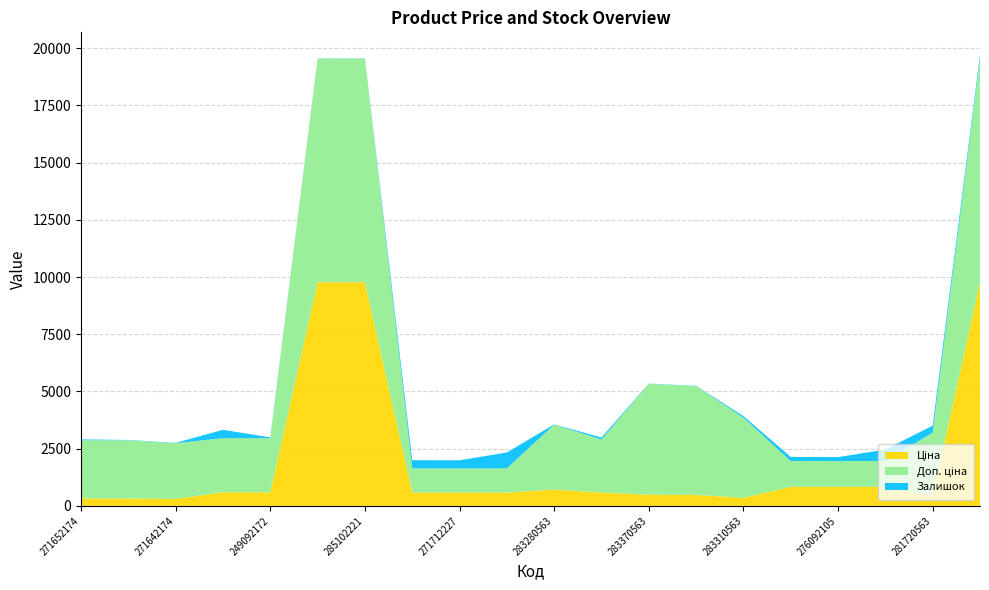

Reading left to right, what are all the values shown in this chart?

Ціна: 318.3	318.3	304.1	591.6	591.6	9775.5	9775.5	578.1	578.1	578.1	710.0	579.8	485.1	475.7	350.2	831.5	831.5	831.5	457.9	9775.5
Доп. ціна: 2546.4	2546.4	2432.8	2366.5	2366.5	9775.5	9775.5	1060.0	1060.0	1060.0	2839.8	2319.2	4851.4	4756.7	3502.5	1126.7	1126.7	1126.7	2747.5	9775.5
Залишок: 38.0	15.0	14.0	365.0	33.0	7.0	11.0	356.0	353.0	694.0	9.0	86.0	8.0	13.0	70.0	177.0	173.0	502.0	302.0	161.0